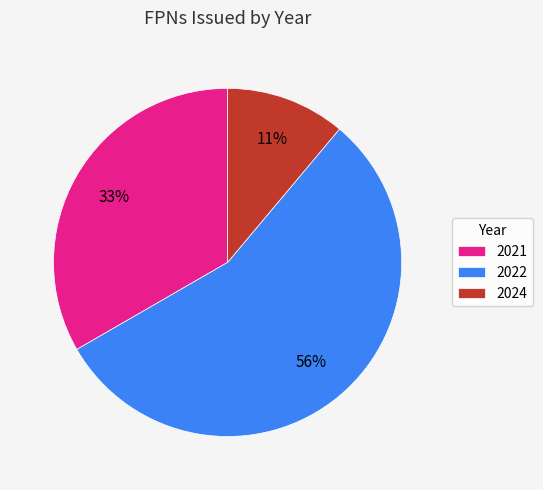

True or false: 2024 accounts for 21% of the total.

False